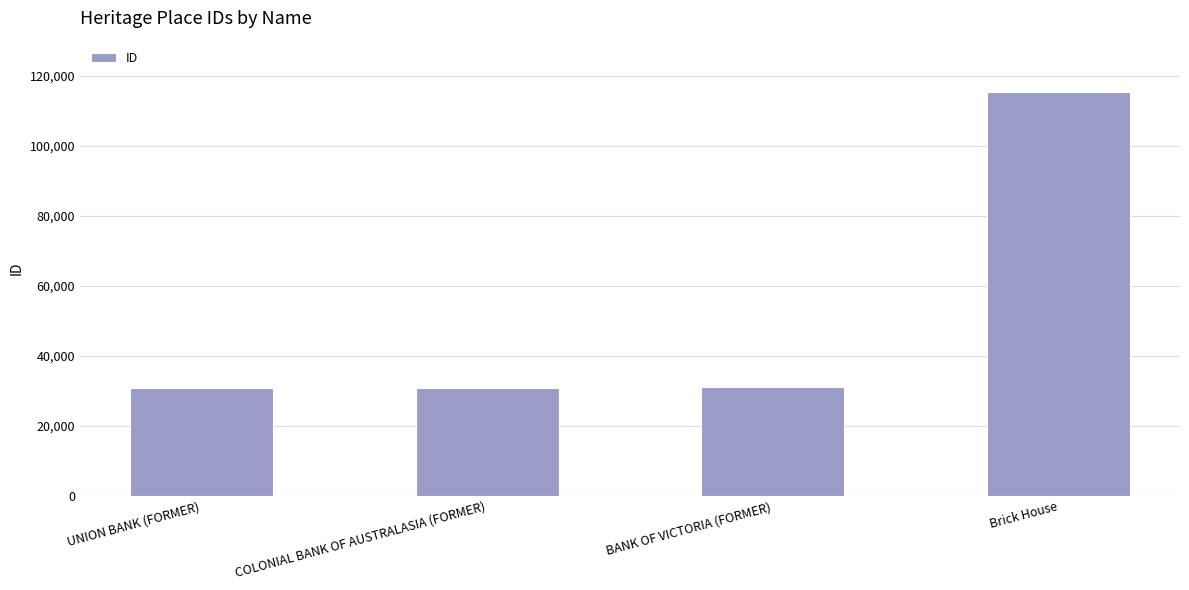

What is the ratio of the value at UNION BANK (FORMER) to the value at Brick House?

0.3